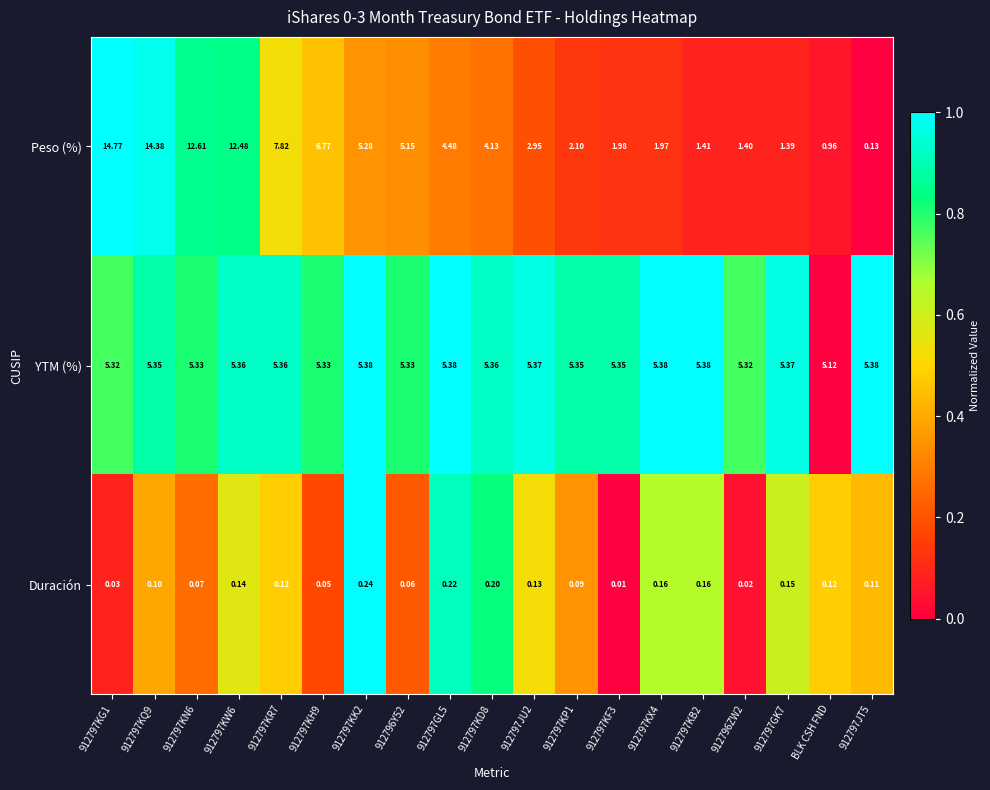

At which category does the chart reach its minimum across all series?

912797KF3